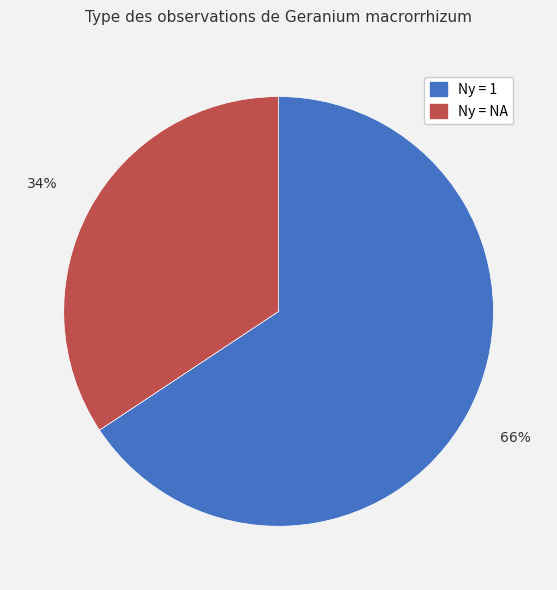

How many slices are in this pie chart?

2